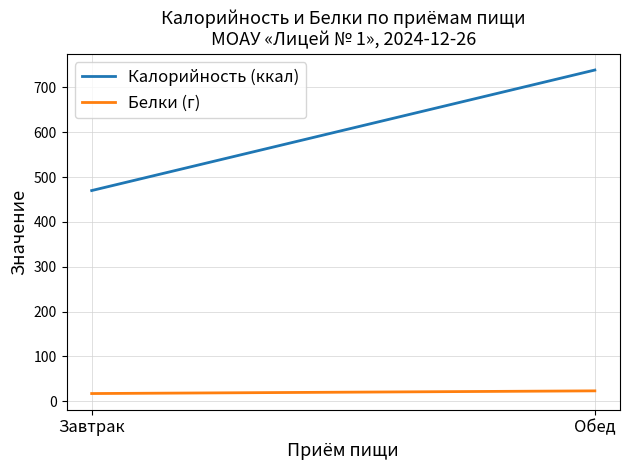

How many lines are shown in the chart?

2